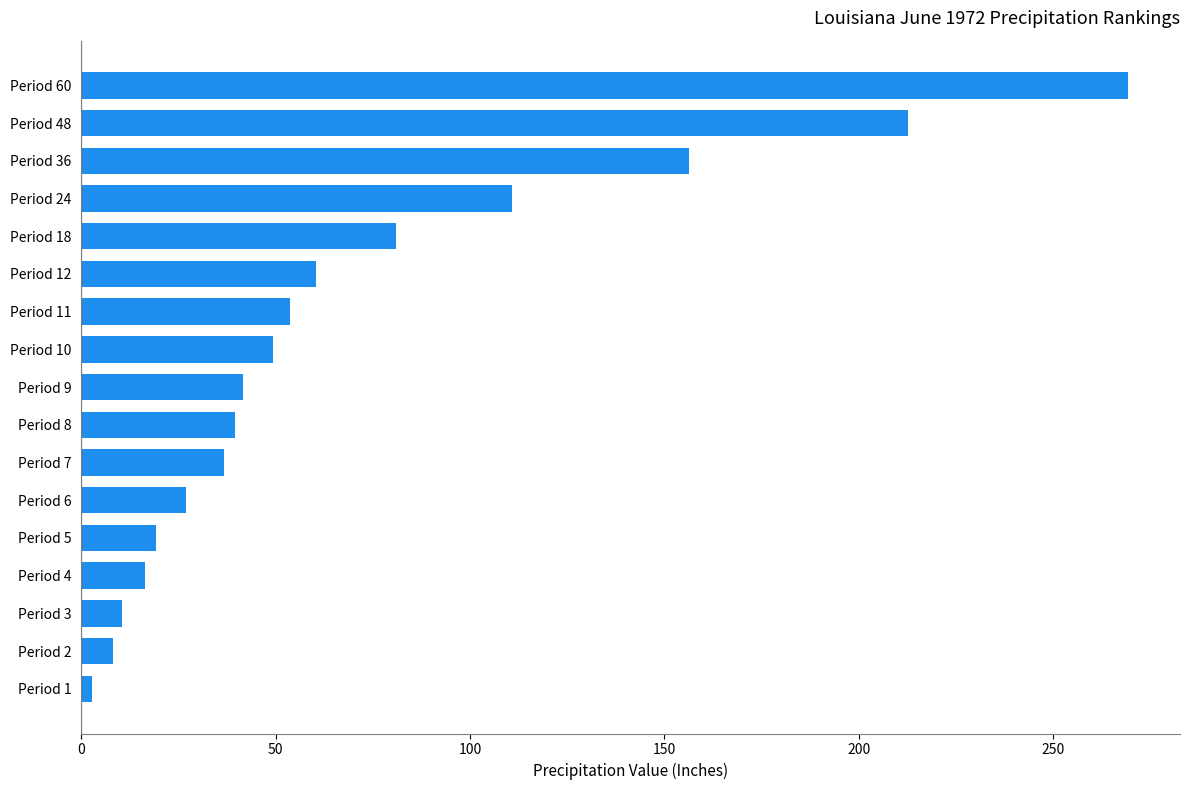

What is the average value?

70.3